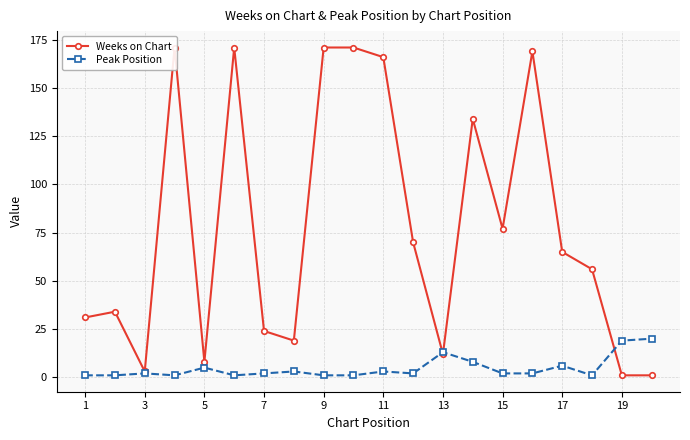

True or false: Peak Position has more than 2 interior local peaks.

True